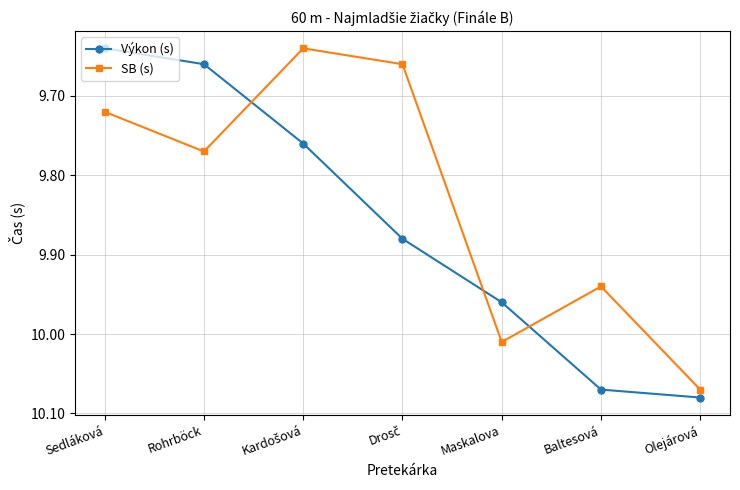

The SB (s) series shows 4.6 at Rohrböck. True or false?

False